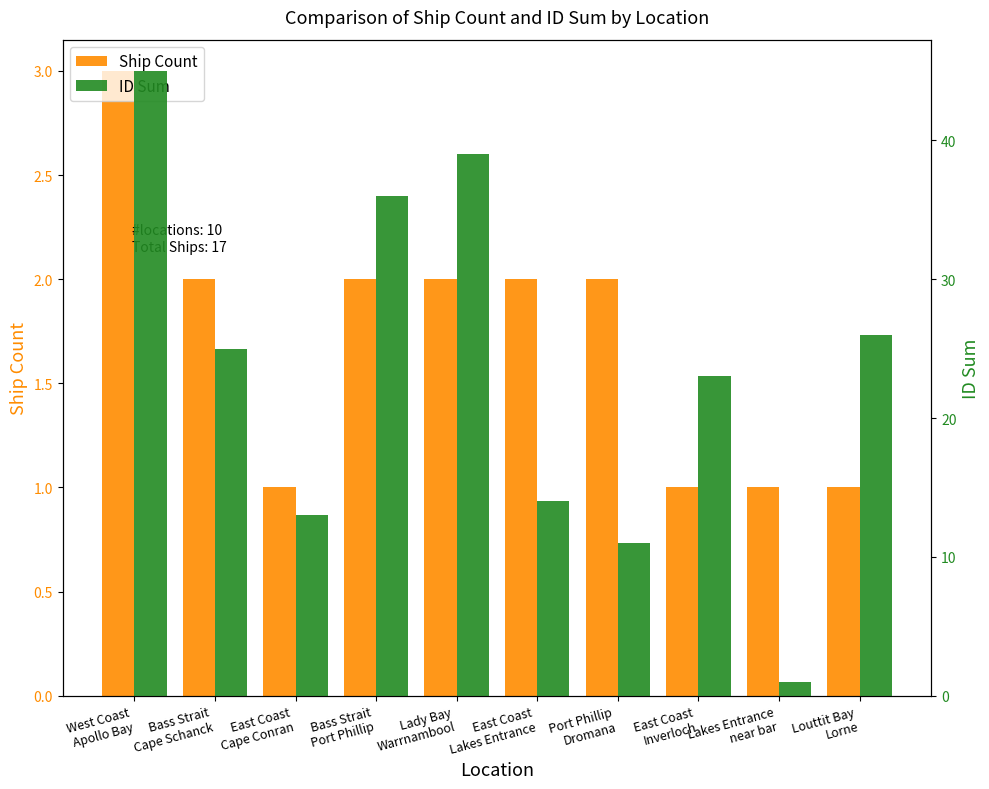

What is the difference between the ID Sum values at Lakes Entrance
near bar and Louttit Bay
Lorne?

25